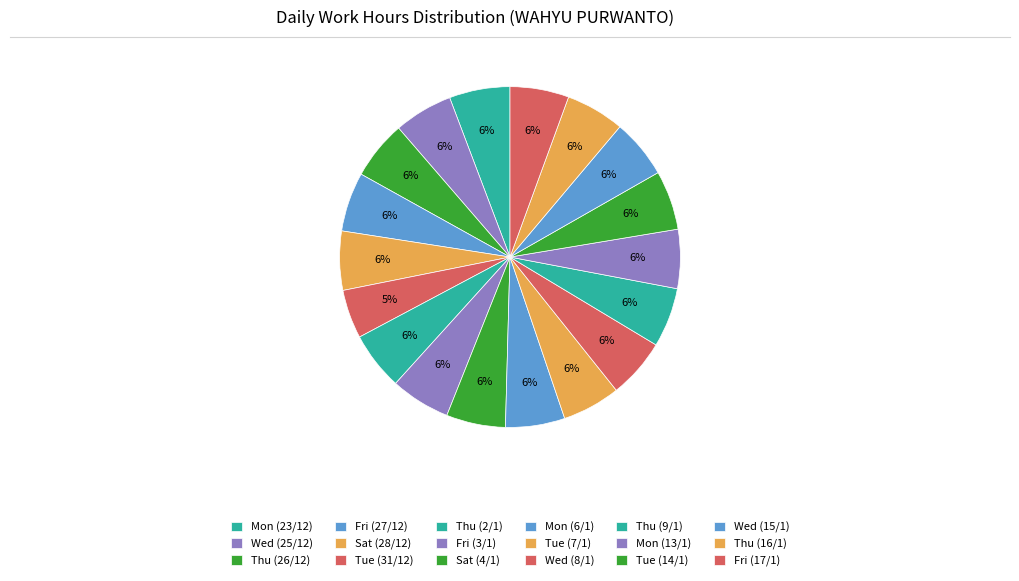

Count the number of slices in the pie.

18